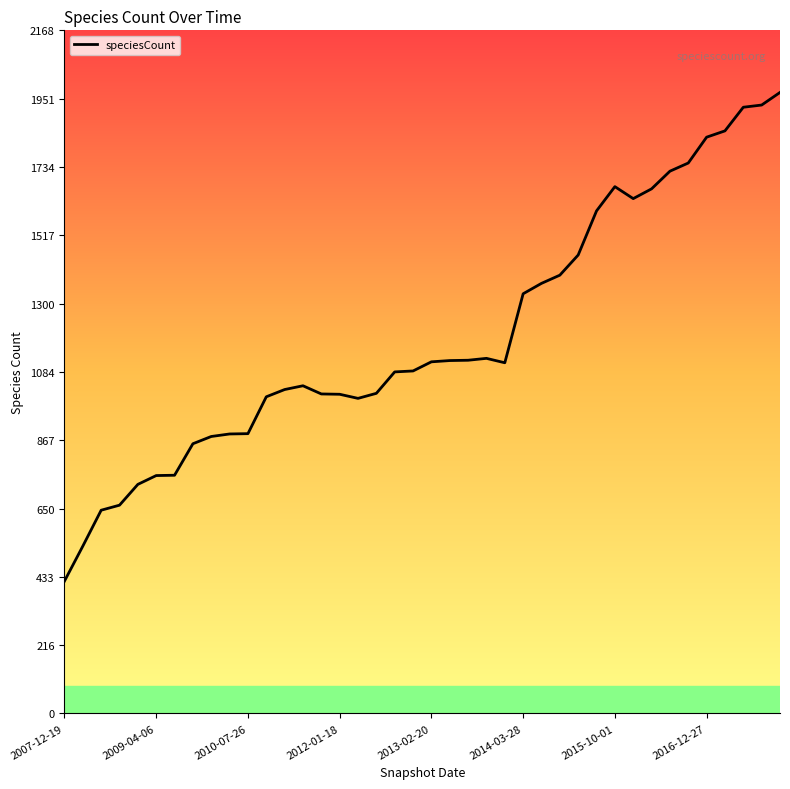

What is the difference between the maximum and minimum values?

1551